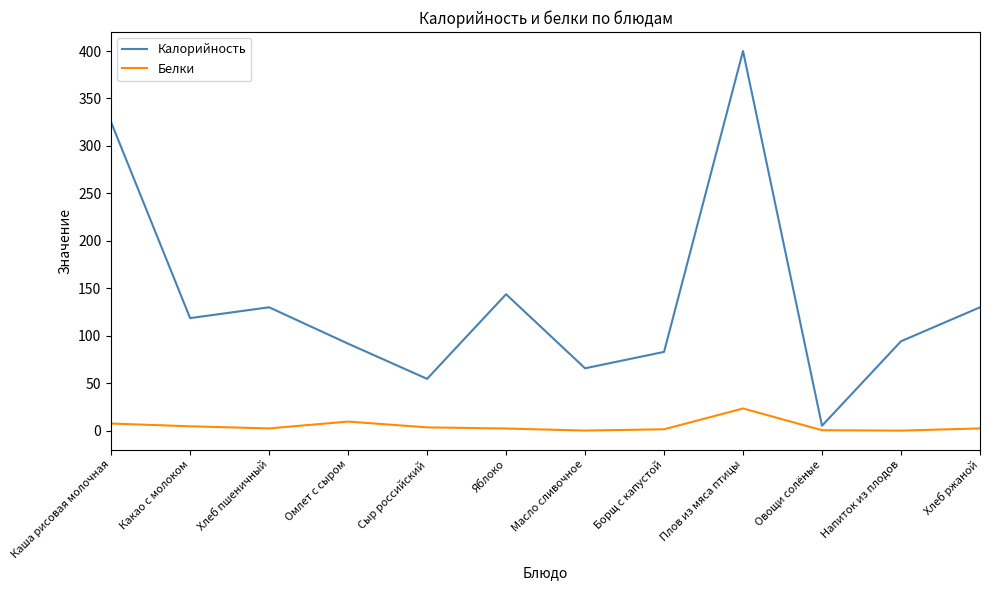

What is the sum of all Калорийность values?

1641.8